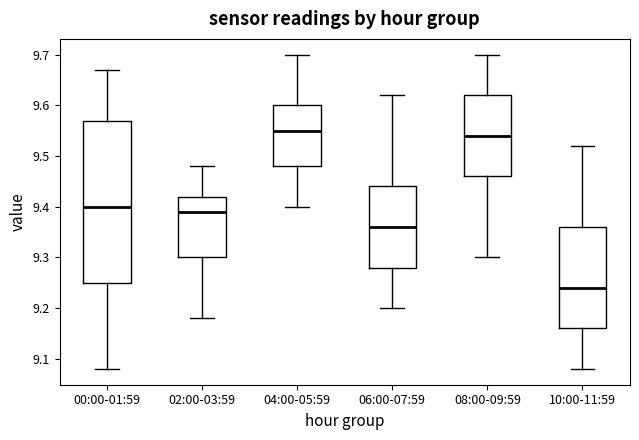

Which box is the tallest, from its lower edge to its upper edge?

00:00-01:59